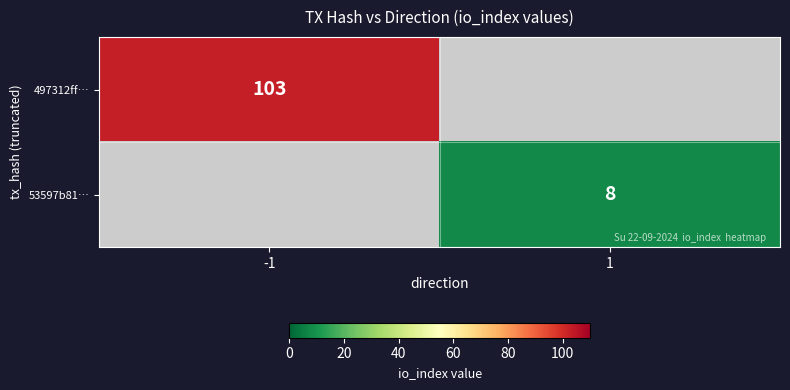

Is the value of 53597b81… at 1 greater than the value of 497312ff… at -1?

No